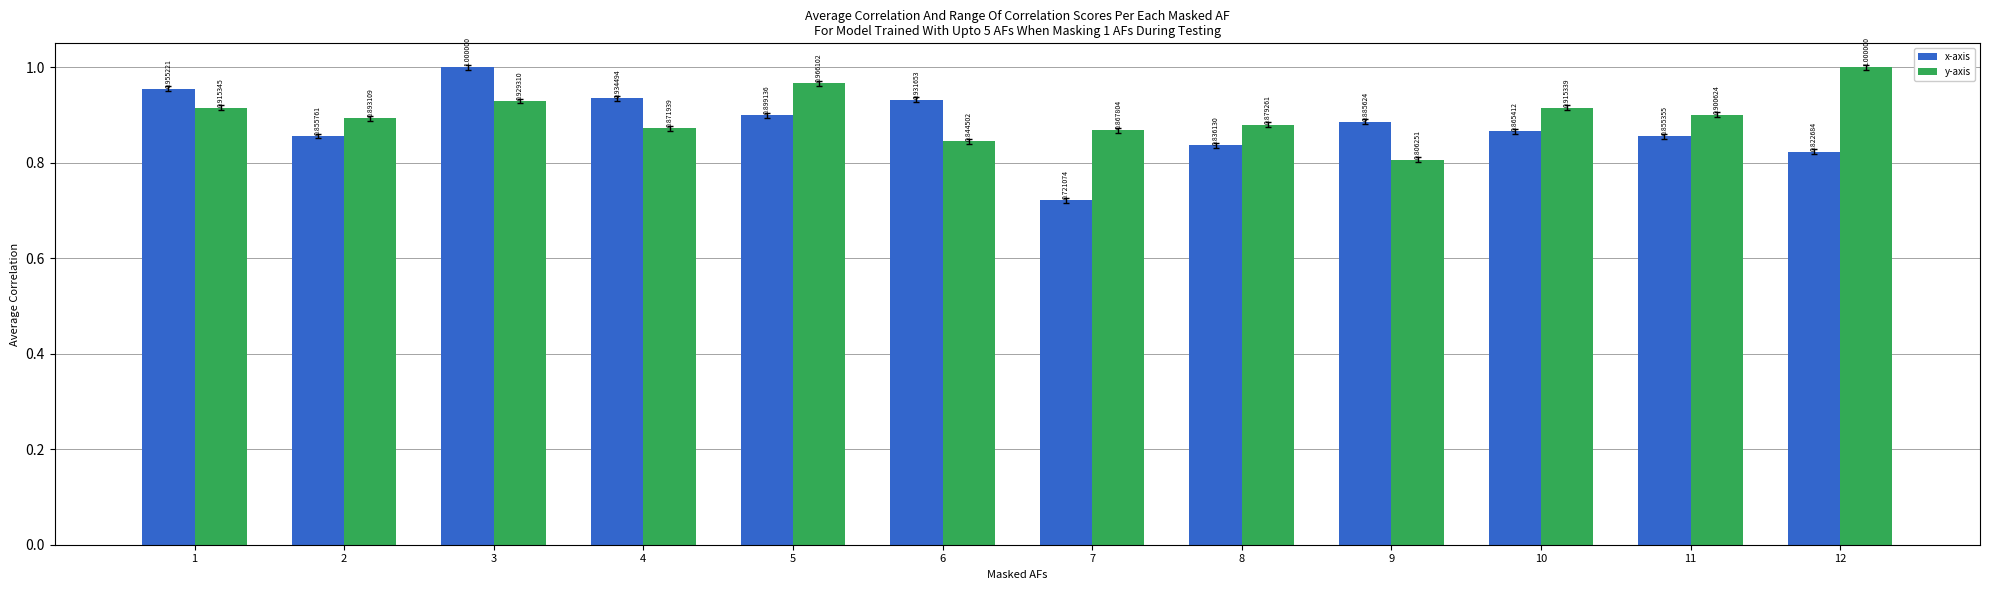

Is it true that x-axis equals 0.9 at 10?

True